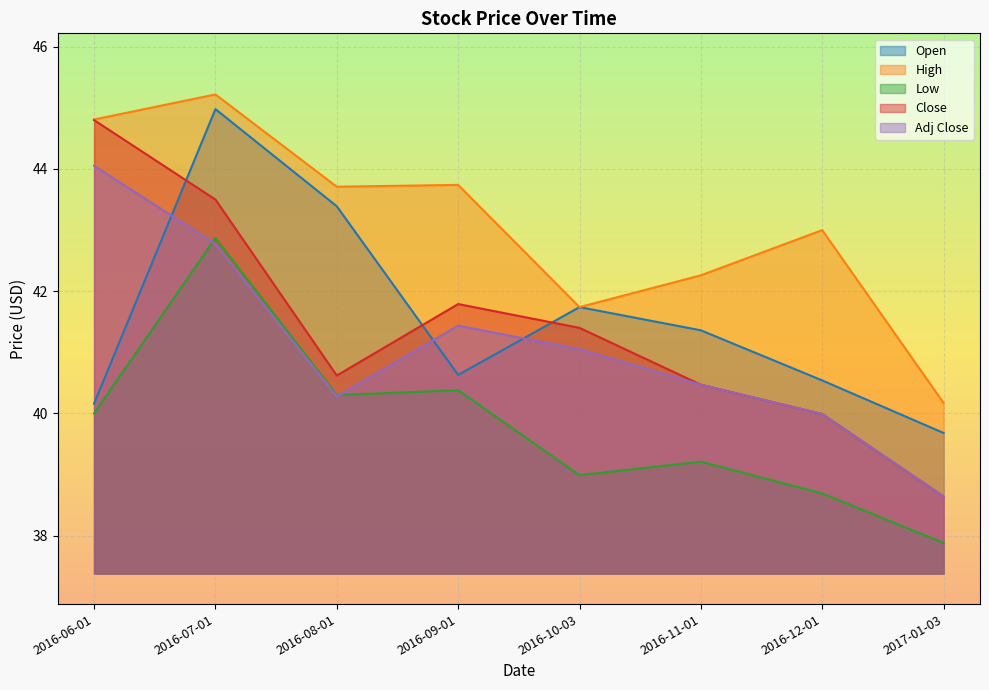

True or false: High and Close cross at least once.

False